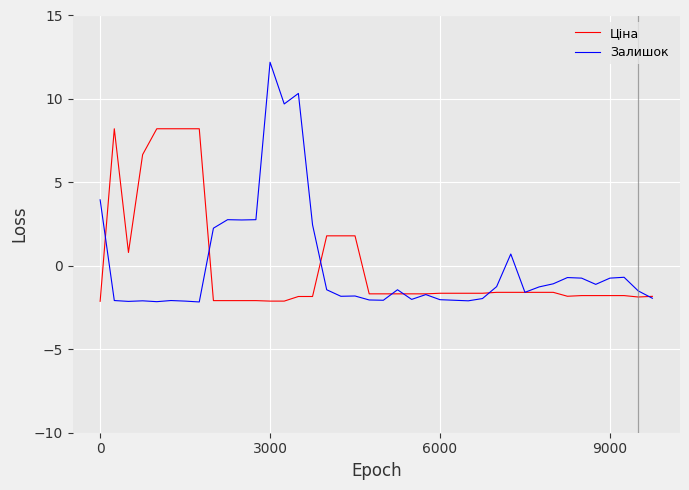

Which series has the widest spread of values?

Залишок